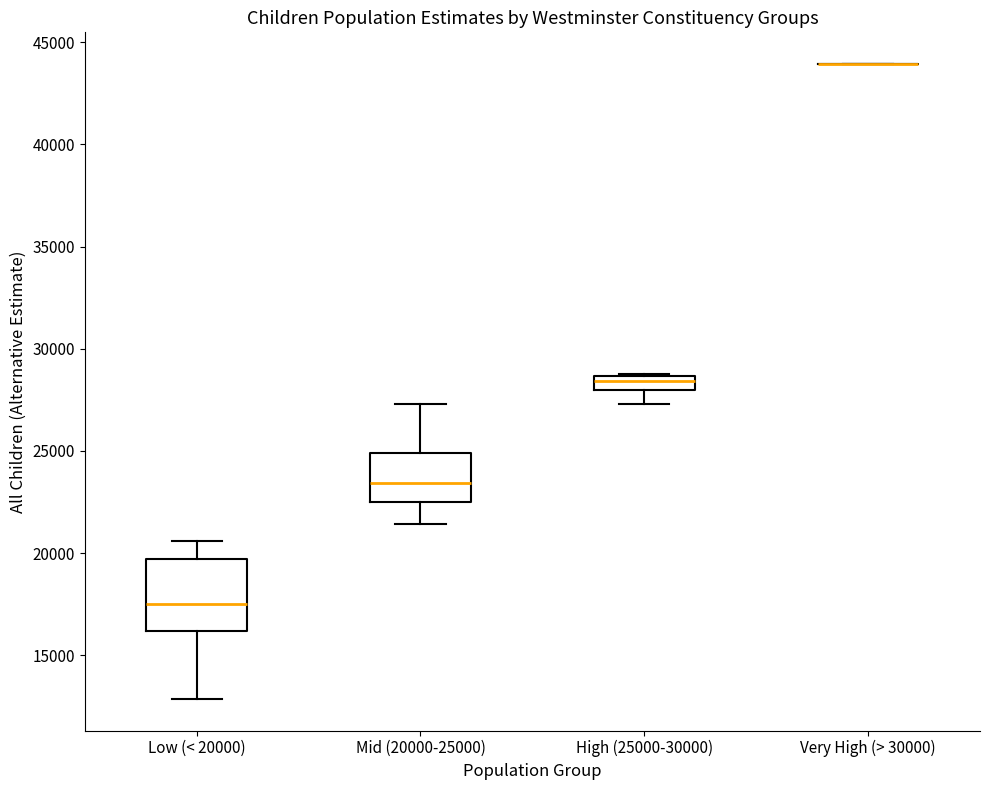

Comparing the boxes themselves (not the whiskers), which one is the tallest?

Low (< 20000)